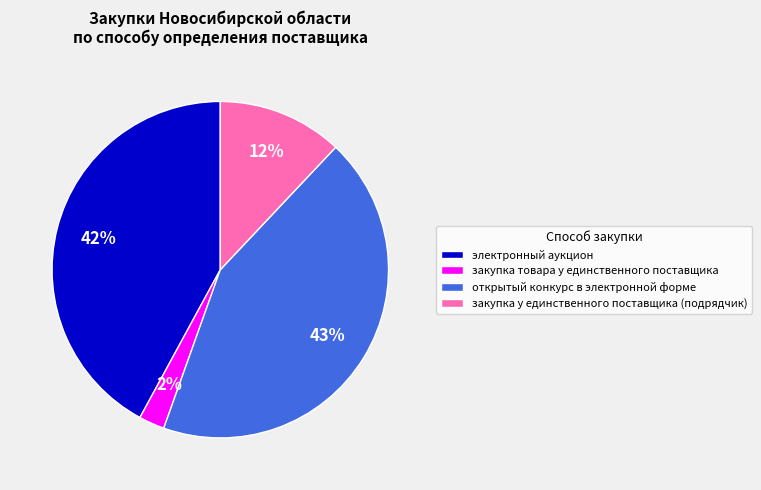

Do электронный аукцион and открытый конкурс в электронной форме together represent more than half of the pie?

Yes